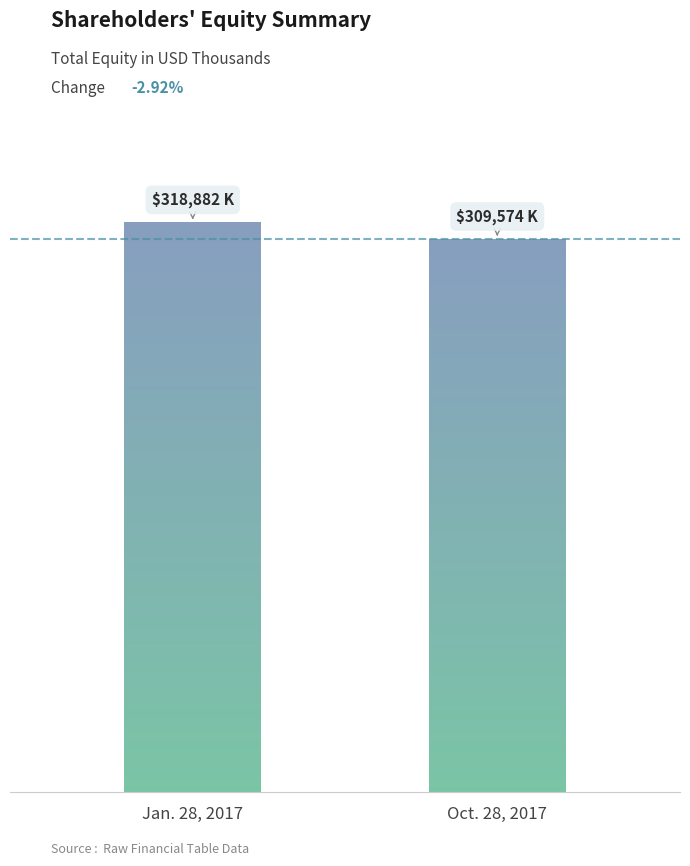

List the labels in order of value, largest first.

Jan. 28, 2017, Oct. 28, 2017